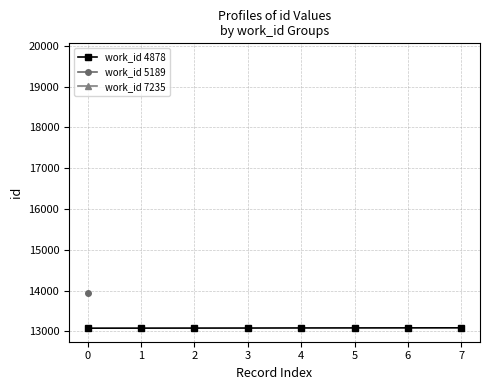

What is the value of the work_id 4878 point at the 3rd from the left?

13081